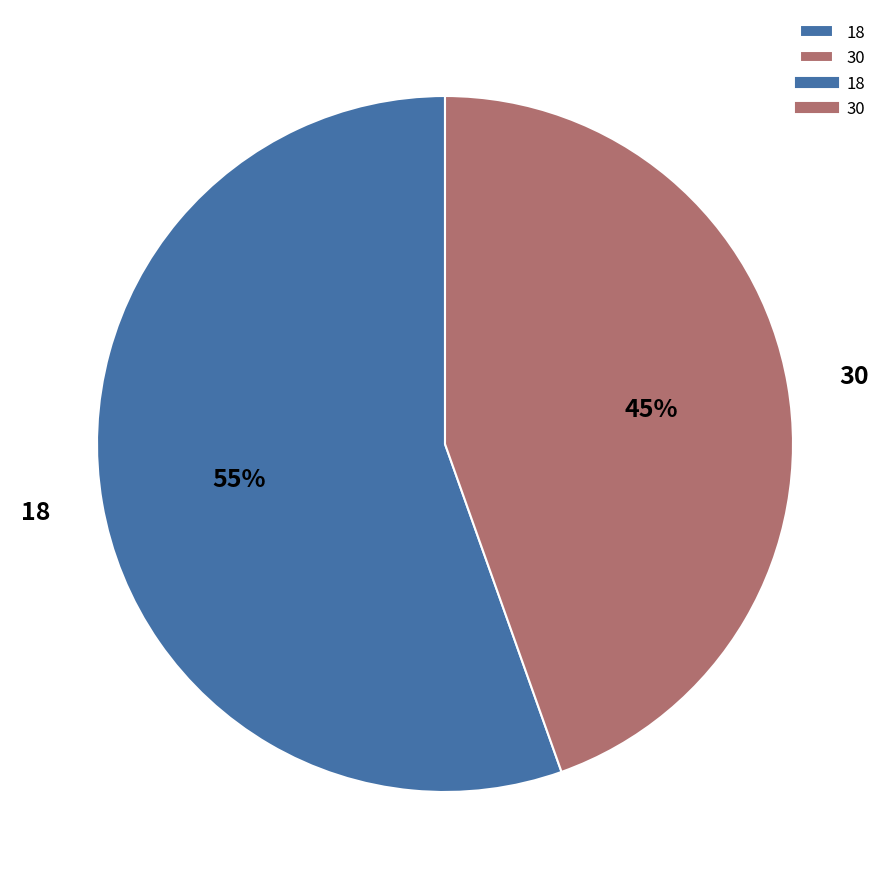

What is the ratio of the value at 30 to the value at 18?

0.8